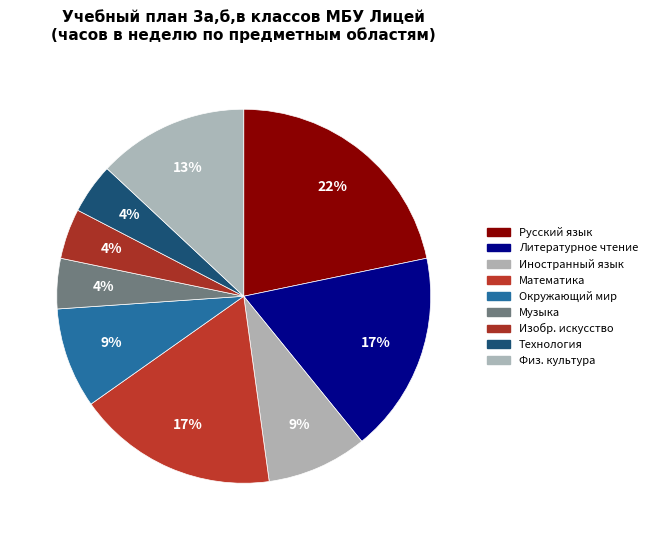

How many slices are in this pie chart?

9